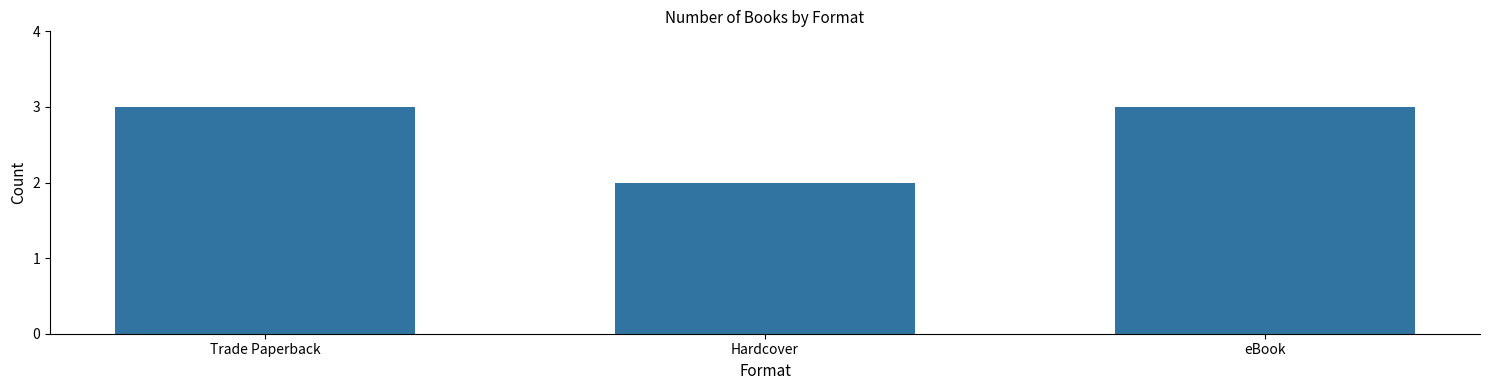

What is the label of the 1st bar from the left?

Trade Paperback